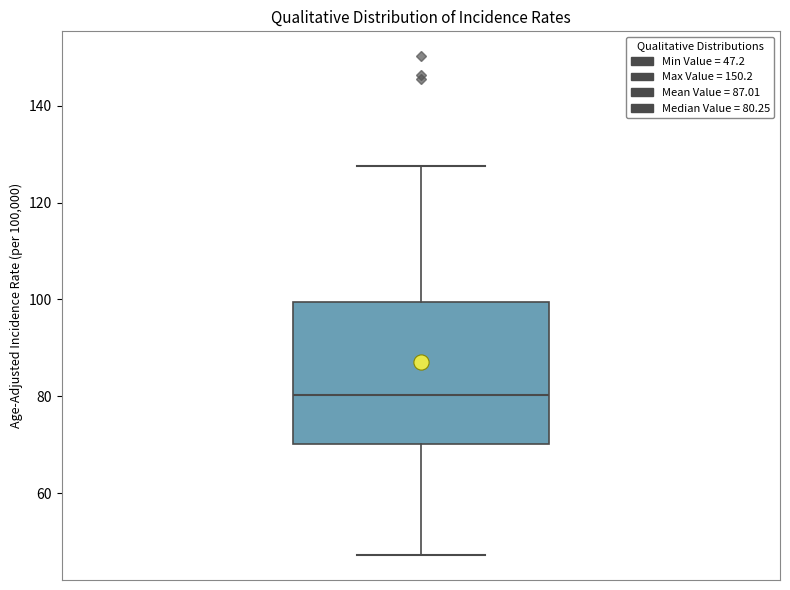

Transcribe this box plot: give where the median line is, the range the box spans, and where the two whiskers end, as read against the y-axis. The values are not printed on the chart, so give them approximately, as read against the axis.

median 80, box 70 to 100, whiskers 48 to 128